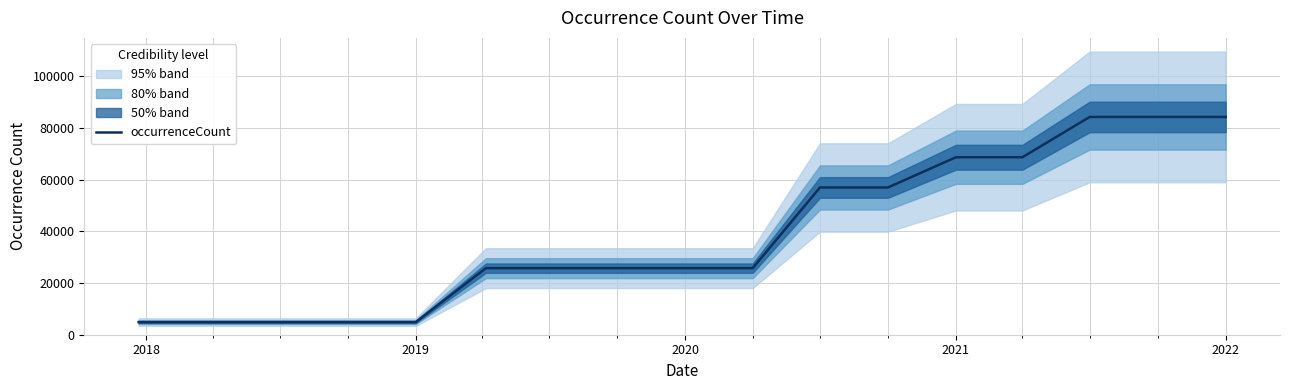

Is this an area chart (filled region under the line)?

No